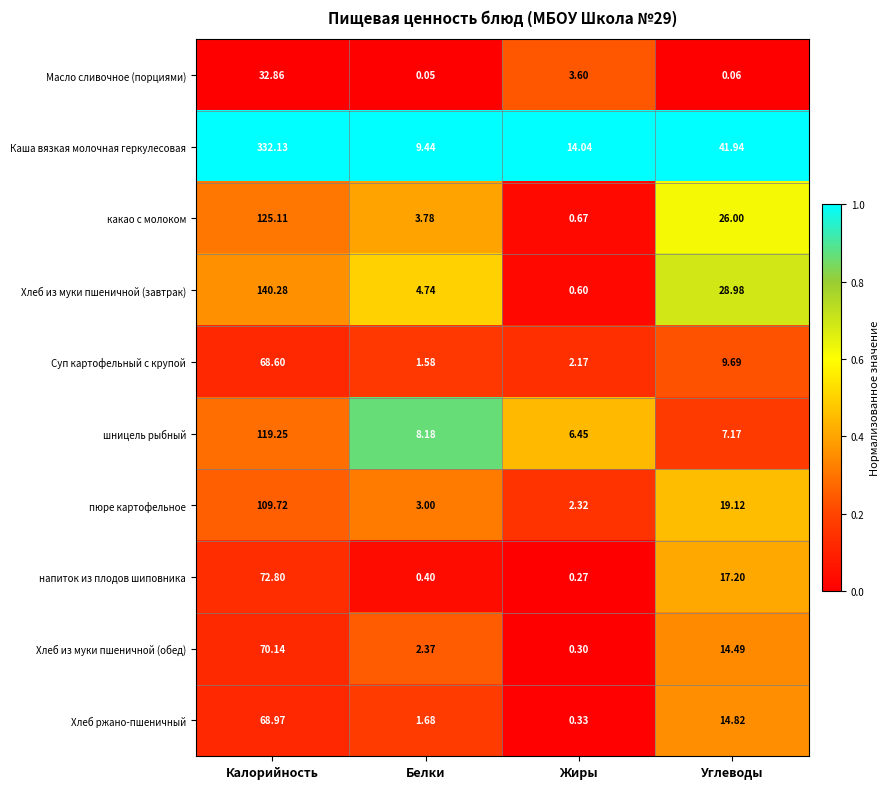

At which label does Хлеб из муки пшеничной (завтрак) first exceed 28?

Калорийность